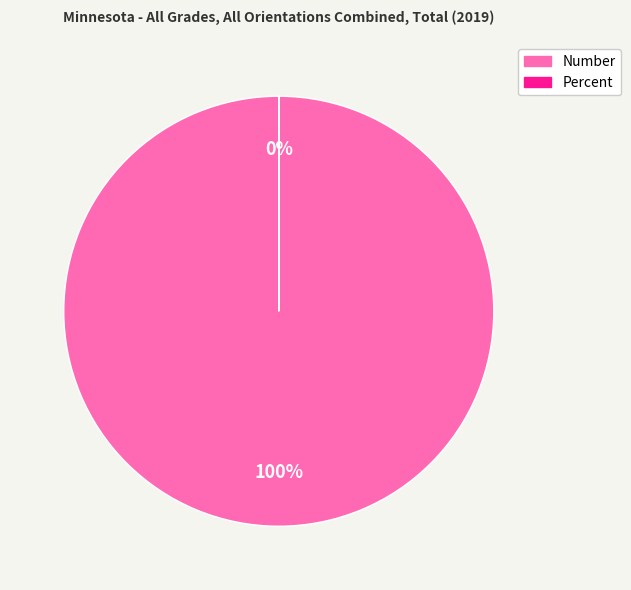

Which category accounts for the majority?

Number